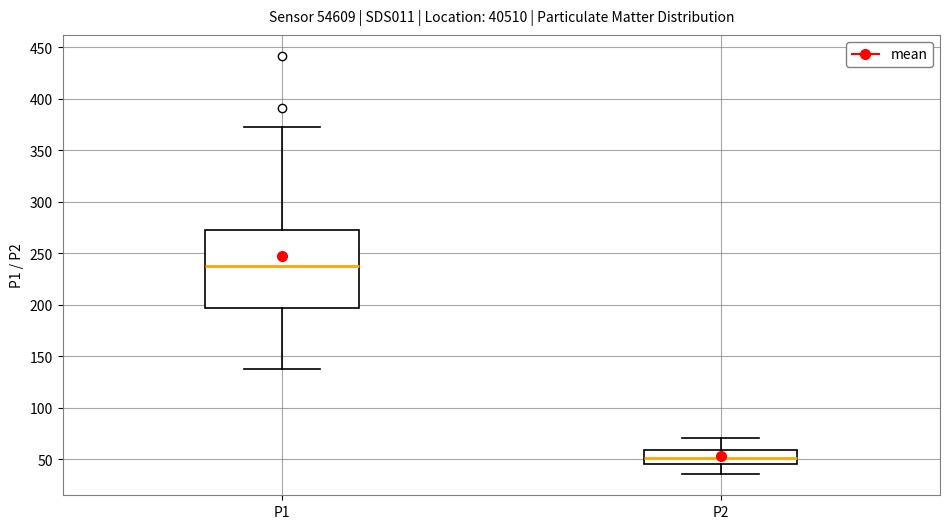

Reading left to right, transcribe this box plot: for each box, give where its median line is, the range the box spans, and where its two whiskers end, as read against the y-axis. The values are not printed on the chart, so give them approximately, as read against the axis.

P1: median 240, box 195 to 275, whiskers 140 to 375
P2: median 50, box 45 to 60, whiskers 35 to 70